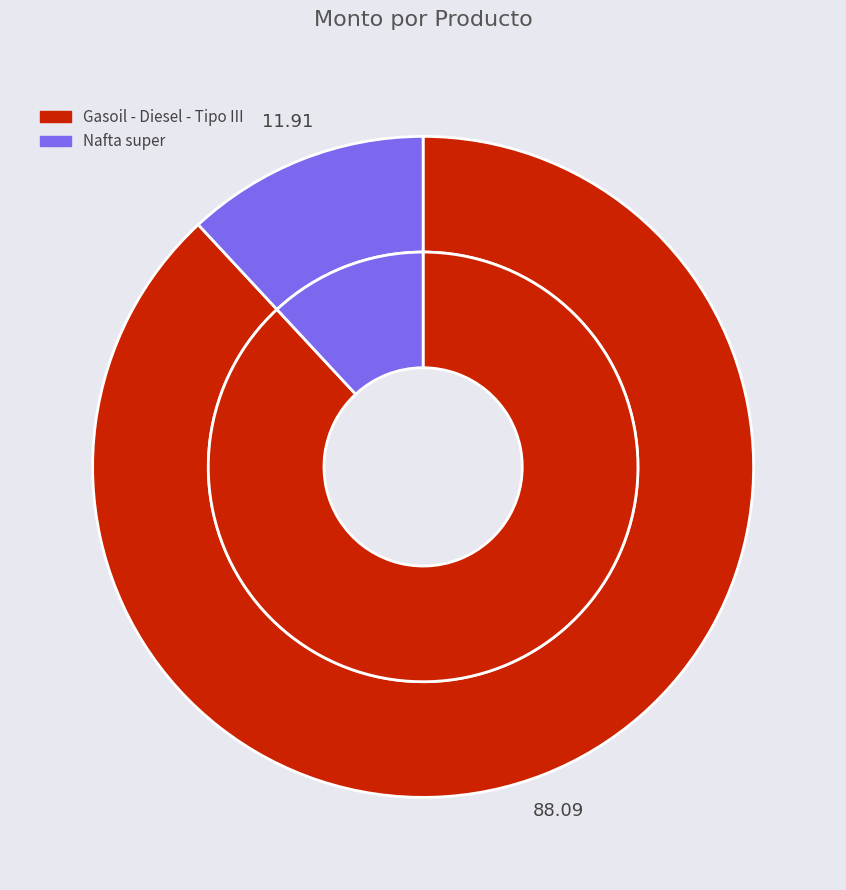

Count the number of slices in the pie.

2